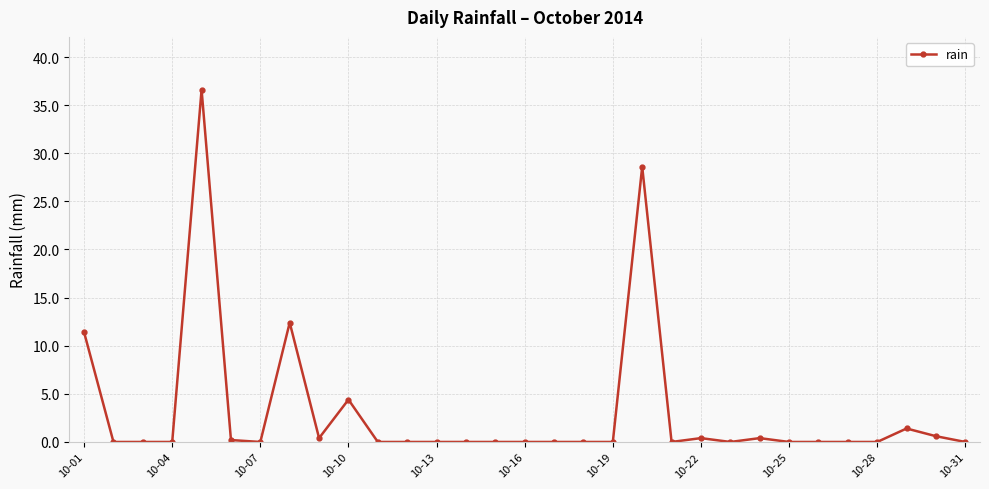

What is the average value?

3.1